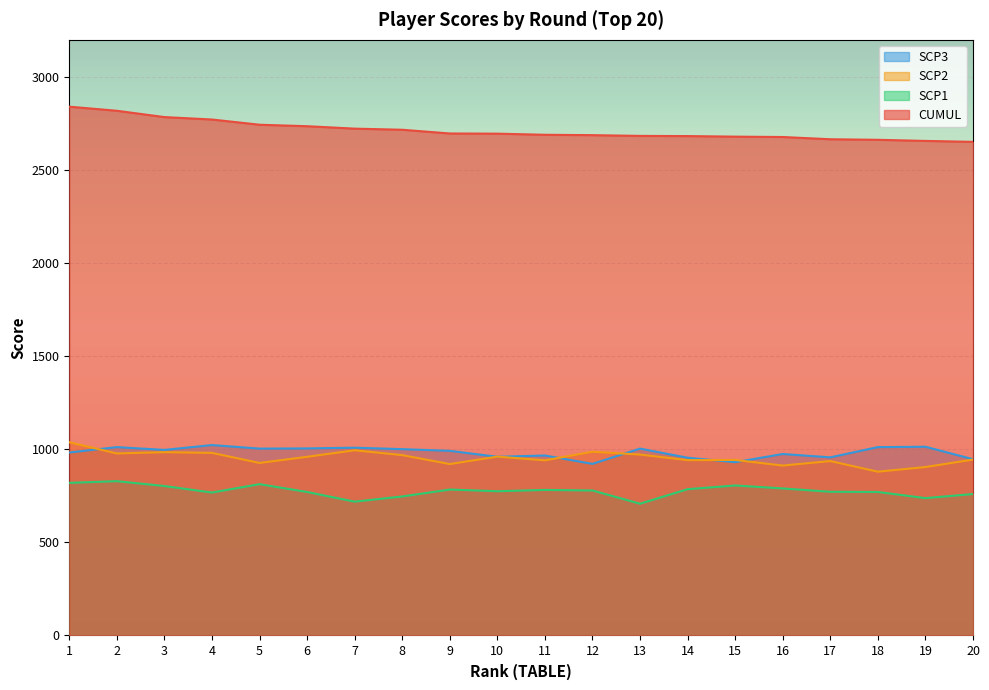

How many series are shown in this chart?

4